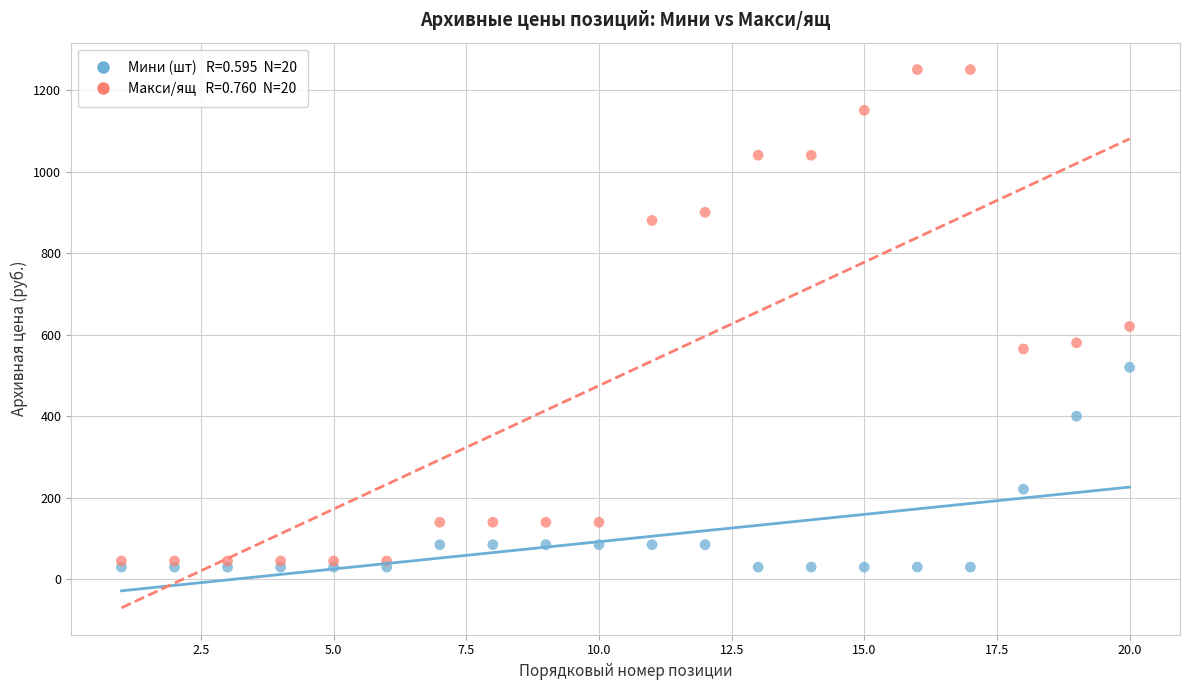

Across all data points, what is the range of Y values (max minus min)?

1220